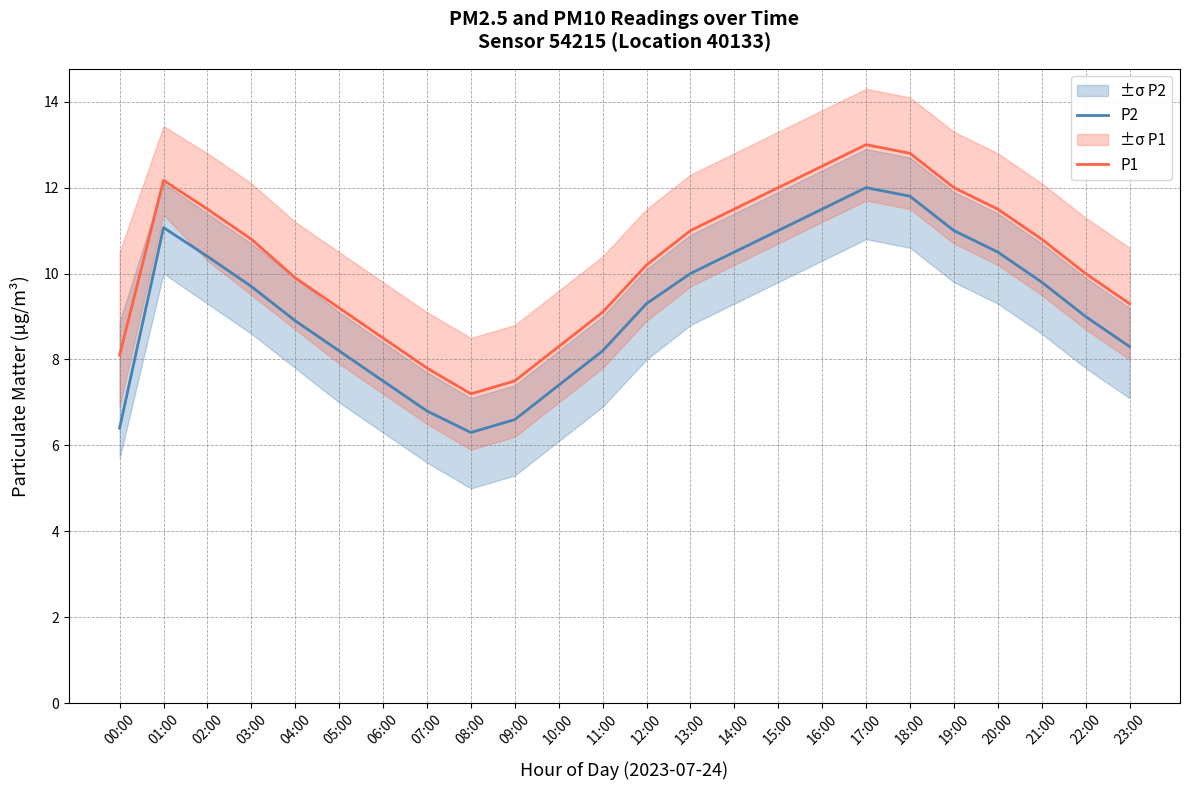

What is the label of the 8th point from the left?

07:00